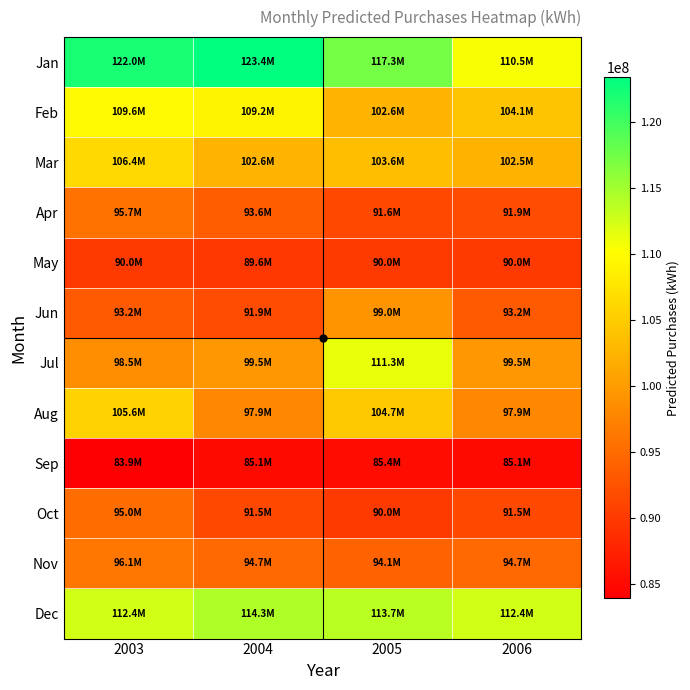

Reading left to right, list all the values displayed in this chart.

Jan: 2003=122016654.0	2004=123371785.5	2005=117321008.3	2006=110516693.2
Feb: 2003=109578061.0	2004=109167101.0	2005=102607941.8	2006=104120550.9
Mar: 2003=106400245.2	2004=102594536.0	2005=103568460.0	2006=102520776.8
Apr: 2003=95698523.0	2004=93572656.4	2005=91553501.5	2006=91910294.7
May: 2003=89979275.9	2004=89640783.1	2005=90011977.2	2006=89979275.9
Jun: 2003=93165041.0	2004=91910294.7	2005=99041237.9	2006=93165041.0
Jul: 2003=98544344.2	2004=99503652.7	2005=111256482.1	2006=99503652.7
Aug: 2003=105593019.5	2004=97940142.2	2005=104655762.2	2006=97940142.2
Sep: 2003=83902687.2	2004=85104229.4	2005=85417875.0	2006=85104229.4
Oct: 2003=95015801.0	2004=91465069.4	2005=89983060.1	2006=91465069.4
Nov: 2003=96145845.0	2004=94720639.1	2005=94132420.5	2006=94720639.1
Dec: 2003=112443737.4	2004=114287332.3	2005=113731318.6	2006=112443737.4